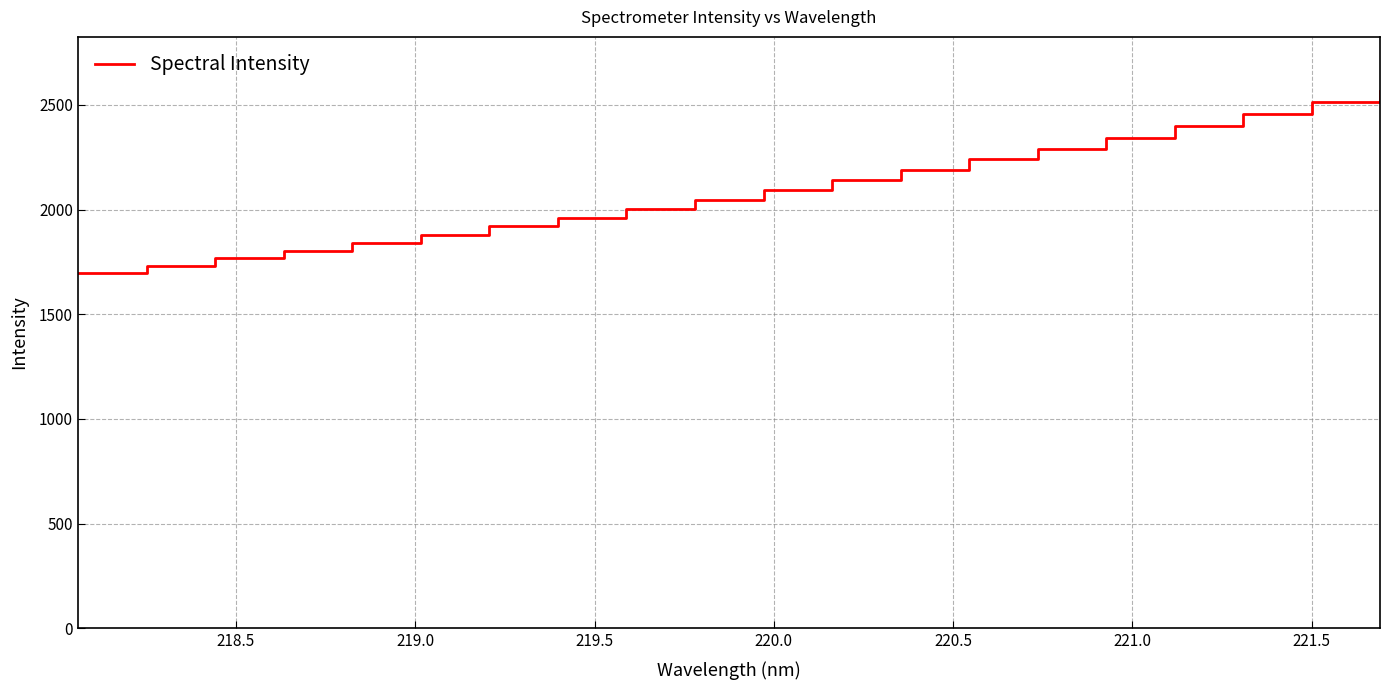

Count the number of data series in this chart.

1